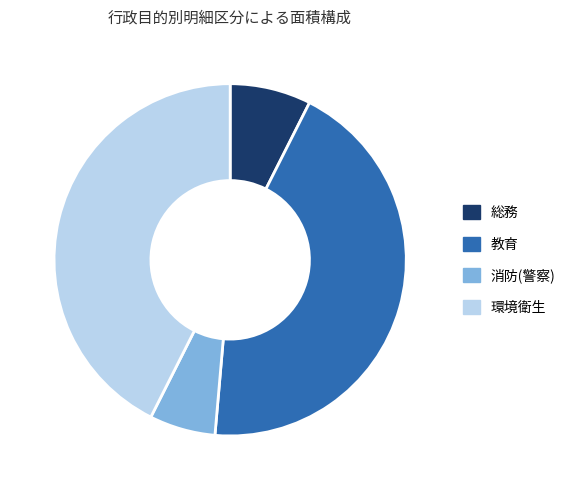

Rank the categories by value from lowest to highest.

消防(警察), 総務, 環境衛生, 教育